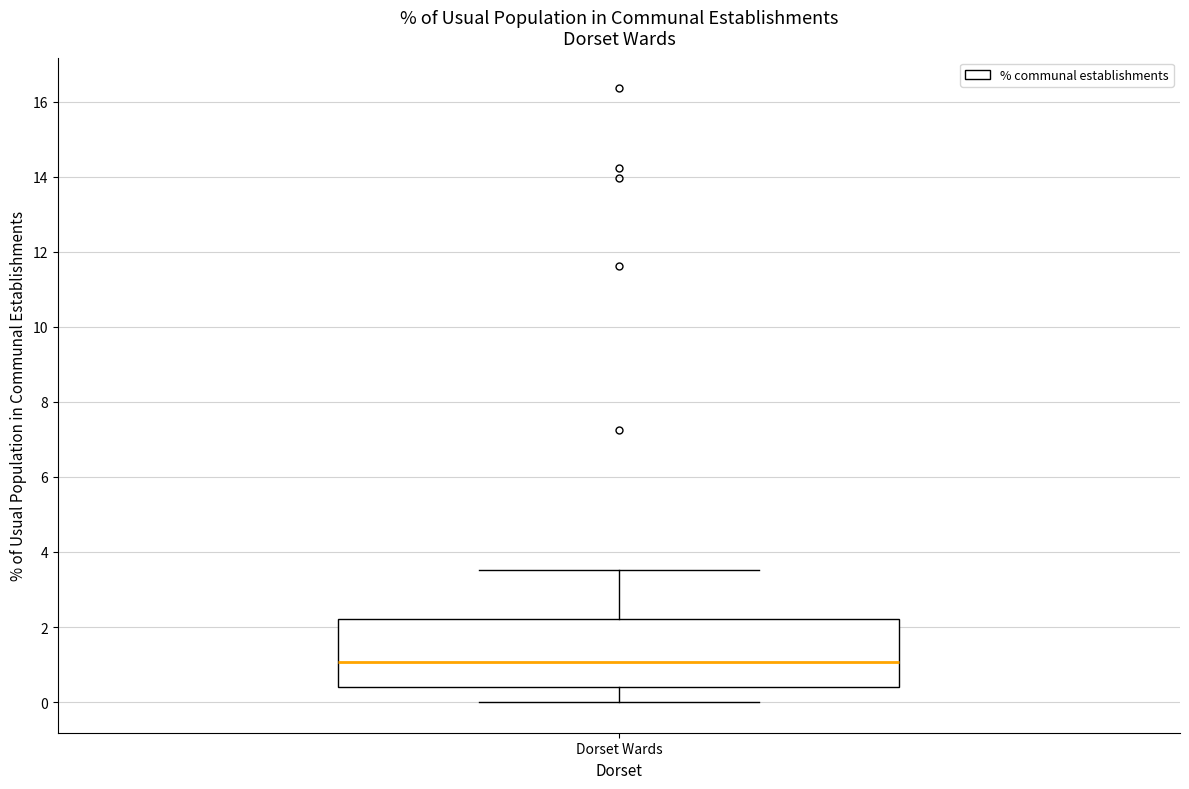

Read this box plot against the y-axis: the position of the median line, the range covered by the box, and the ends of both whiskers. The values are not printed on the chart, so give them approximately, as read against the axis.

median 1.0, box 0.4 to 2.2, whiskers 0.0 to 3.6